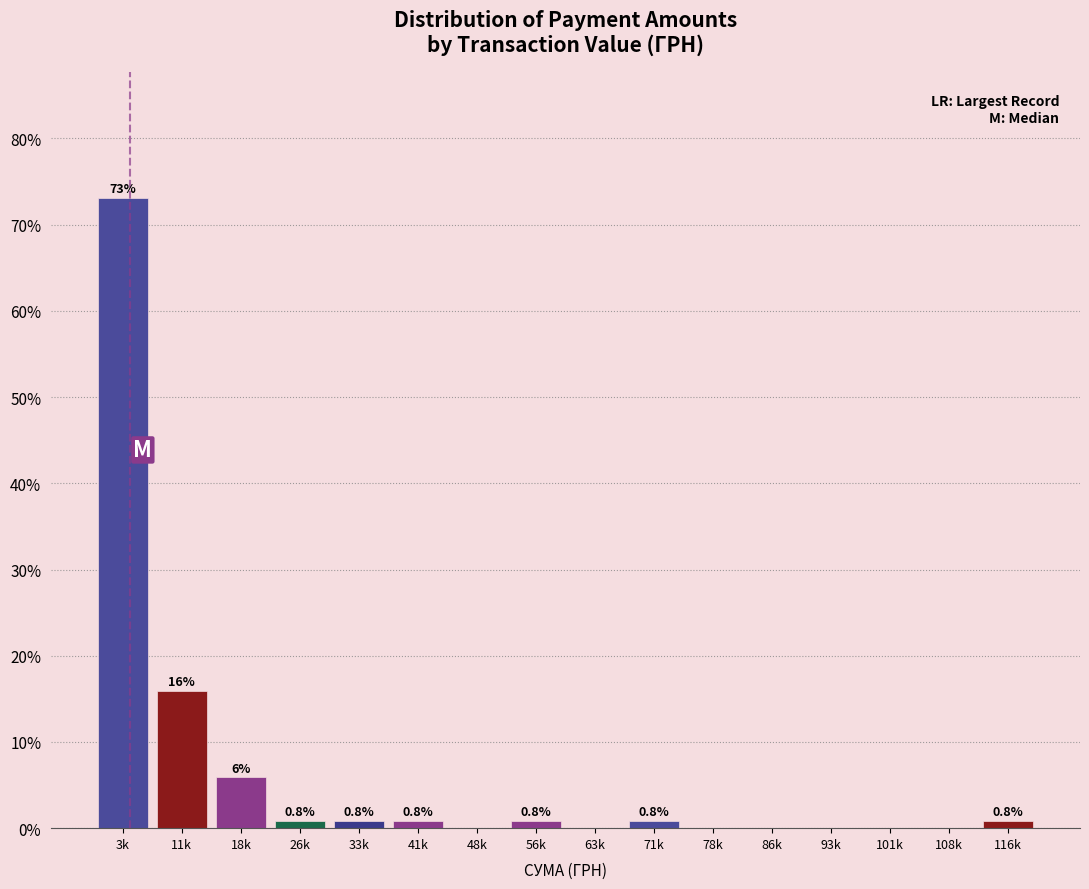

Reading left to right, transcribe all the data shown in this chart.

3k=73.1	11k=16.0	18k=5.9	26k=0.8	33k=0.8	41k=0.8	48k=0.0	56k=0.8	63k=0.0	71k=0.8	78k=0.0	86k=0.0	93k=0.0	101k=0.0	108k=0.0	116k=0.8